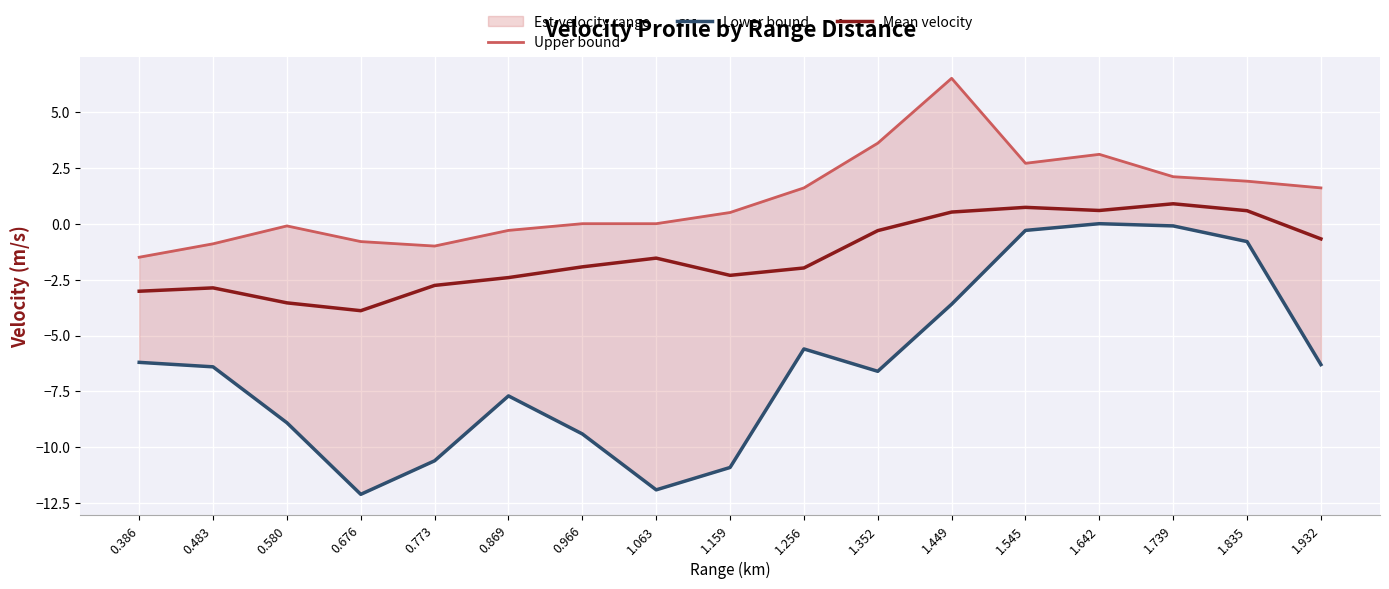

True or false: Lower bound and Upper bound intersect in this chart.

False